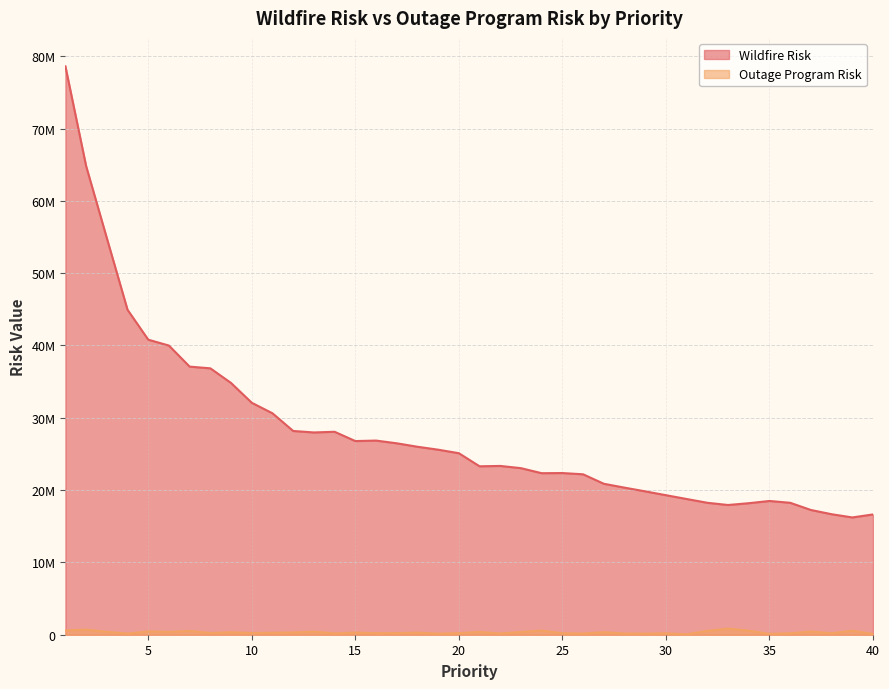

True or false: Outage Program Risk has more than 0 points higher than both neighbors.

True